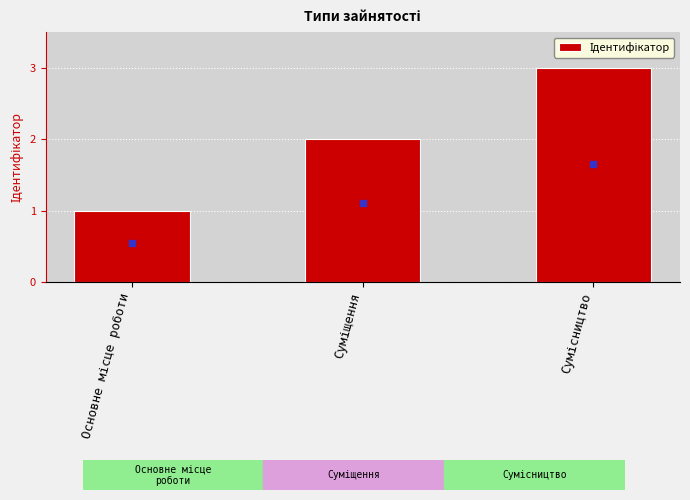

What is the sum of all values?

6